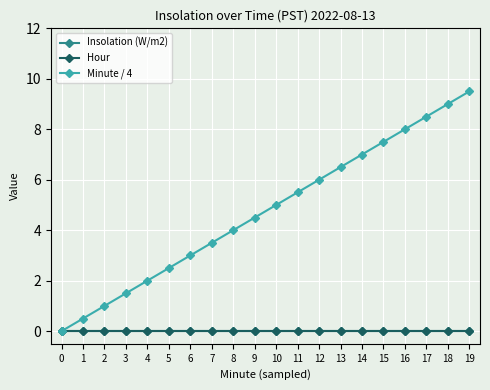

The Insolation (W/m2) series shows 0.0 at 18. True or false?

True